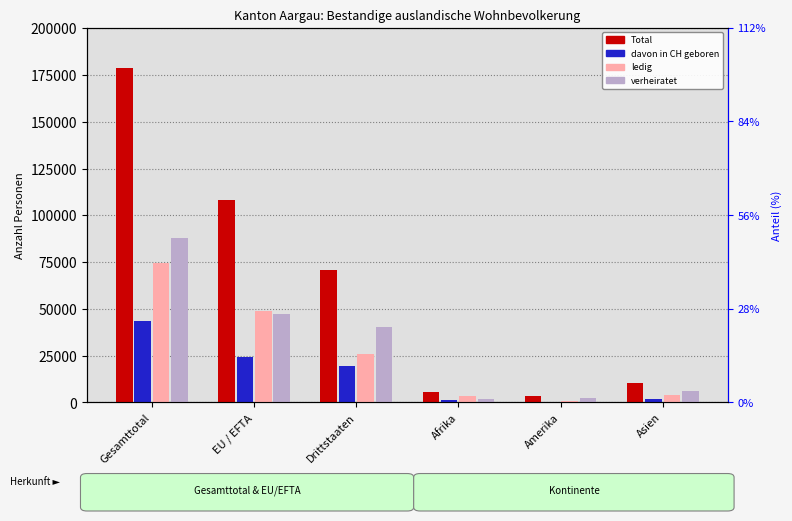

Between EU / EFTA and Drittstaaten, which is larger?

EU / EFTA